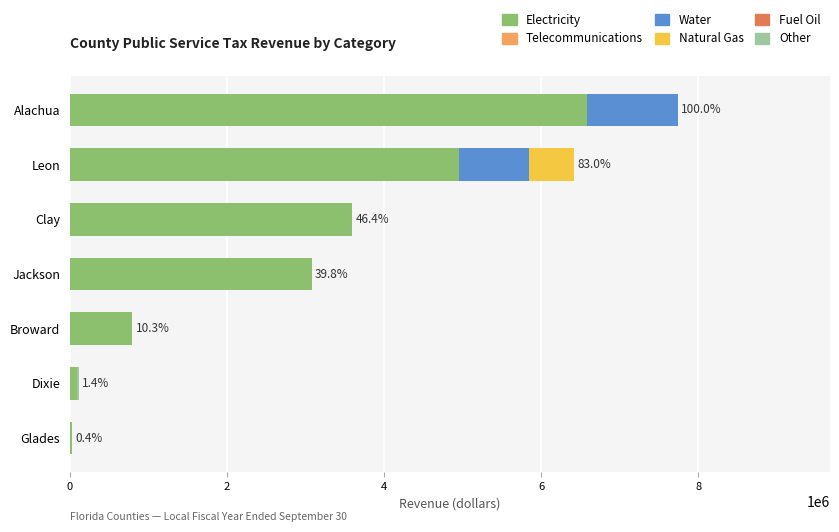

At which label does Electricity reach its peak?

Alachua